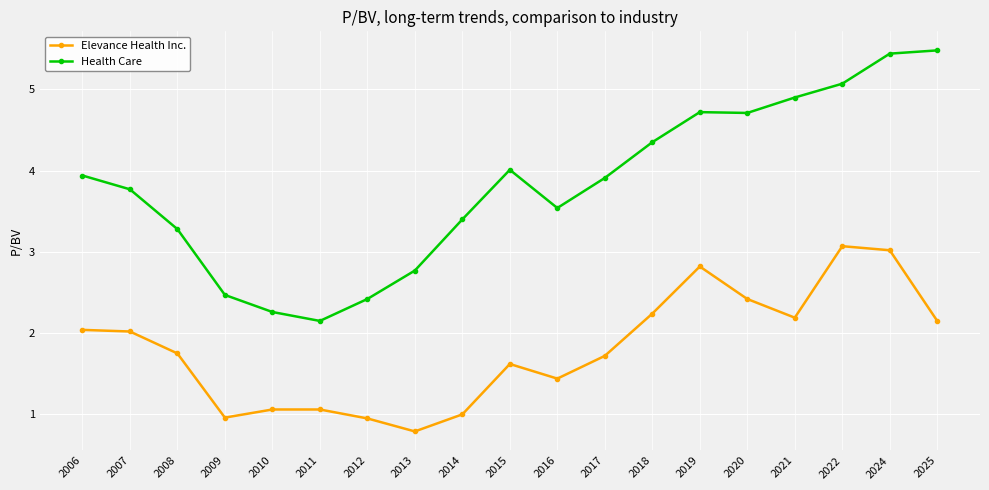

What is the maximum value for Elevance Health Inc.?

3.1